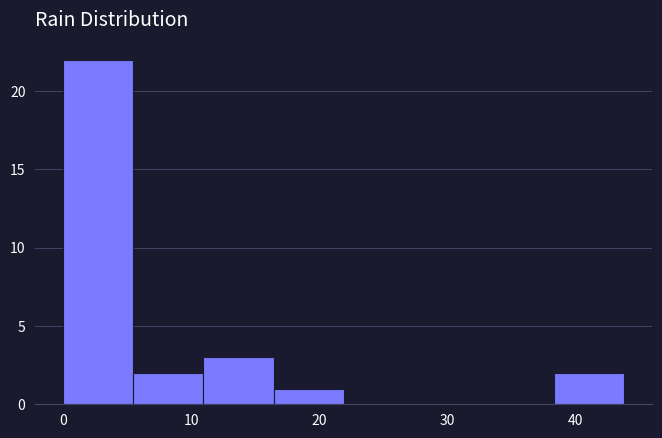

Reading left to right, transcribe this chart: for each bar, give the range it covers on the x-axis and its height. Neither the bar edges nor the heights are printed on the chart, so give them approximately, as read against the axes.

0 to 5: 22
5 to 11: 2
11 to 16: 3
16 to 22: 1
22 to 27: 0
27 to 33: 0
33 to 38: 0
38 to 44: 2